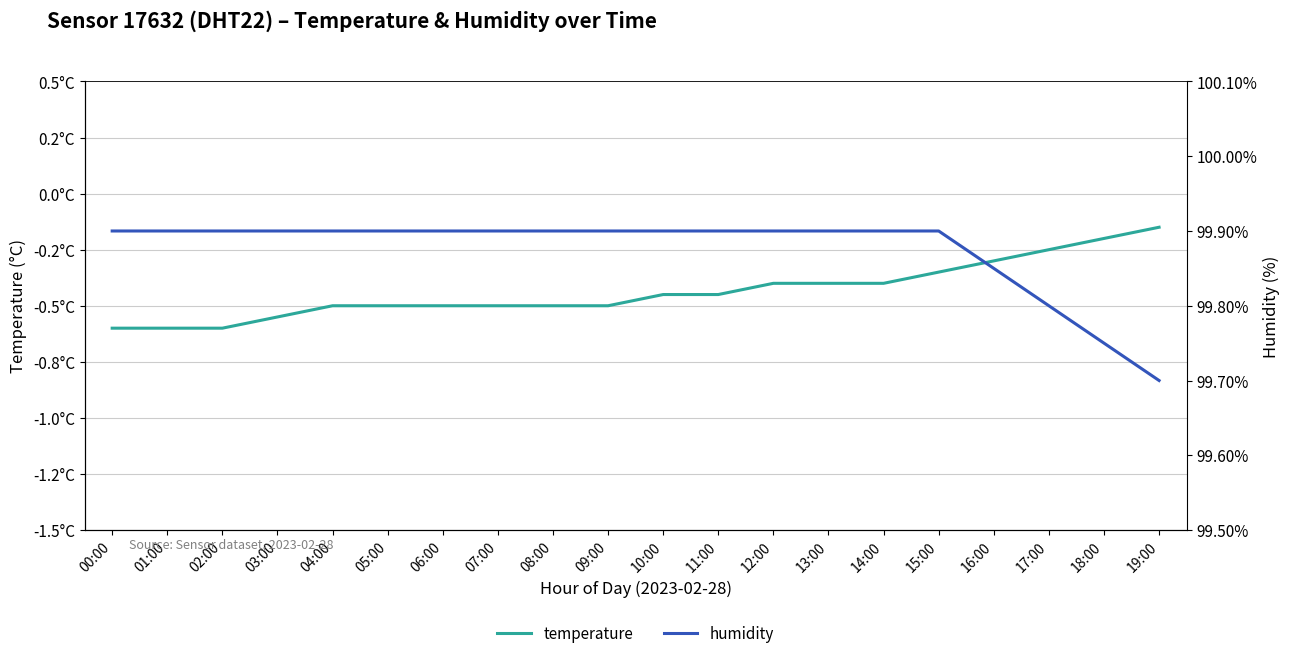

Reading left to right, transcribe all the data shown in this chart.

temperature: -0.6	-0.6	-0.6	-0.6	-0.5	-0.5	-0.5	-0.5	-0.5	-0.5	-0.5	-0.5	-0.4	-0.4	-0.4	-0.3	-0.3	-0.2	-0.2	-0.1
humidity: 99.9	99.9	99.9	99.9	99.9	99.9	99.9	99.9	99.9	99.9	99.9	99.9	99.9	99.9	99.9	99.9	99.8	99.8	99.8	99.7